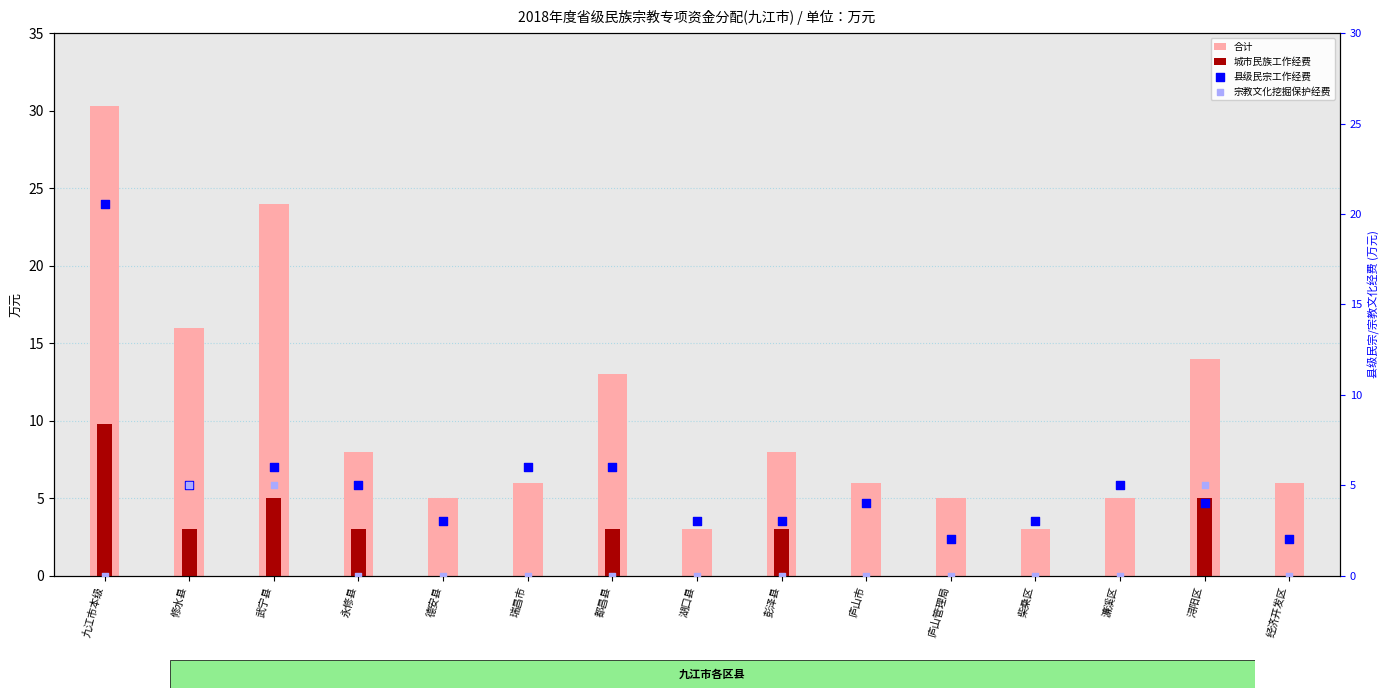

Which series has the largest Y range (max minus min)?

合计